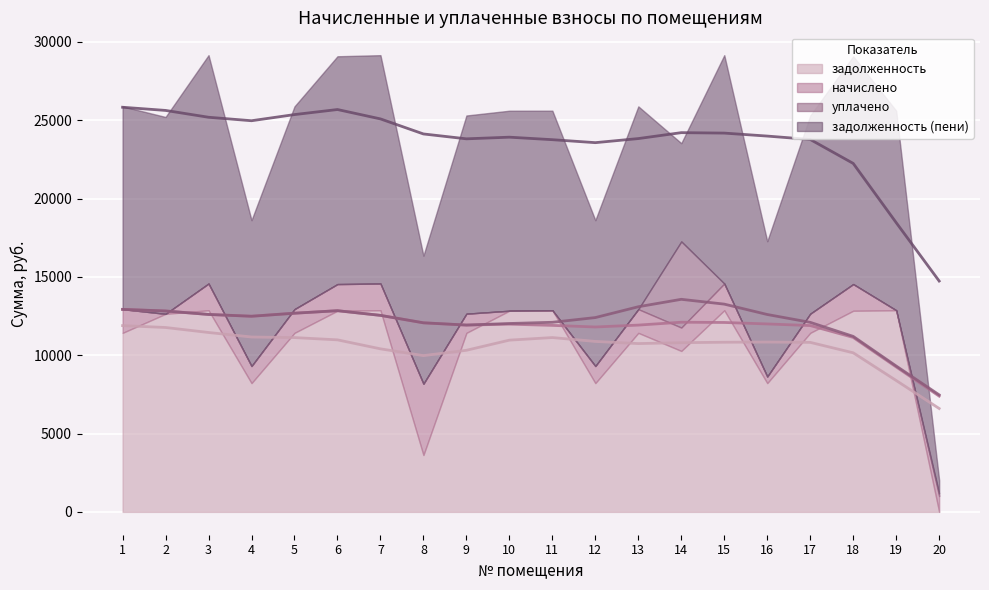

After their last crossing, which series has the higher values: уплачено or задолженность?

уплачено